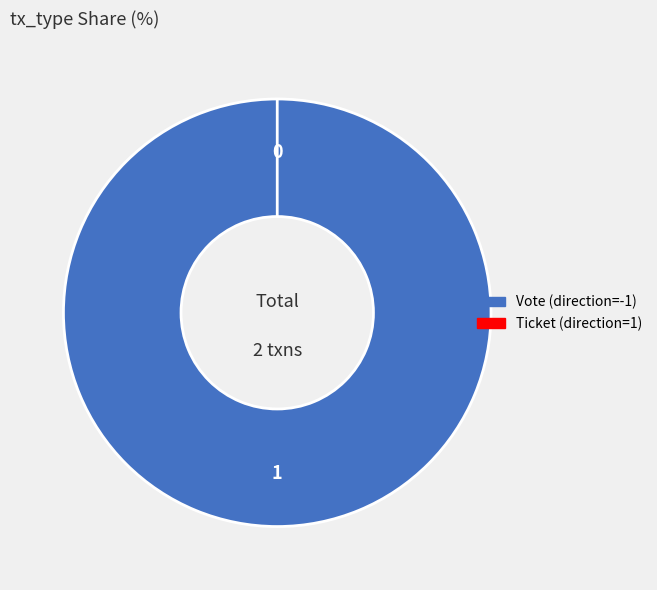

Is it true that Ticket (direction=1) is 0% of the pie?

True